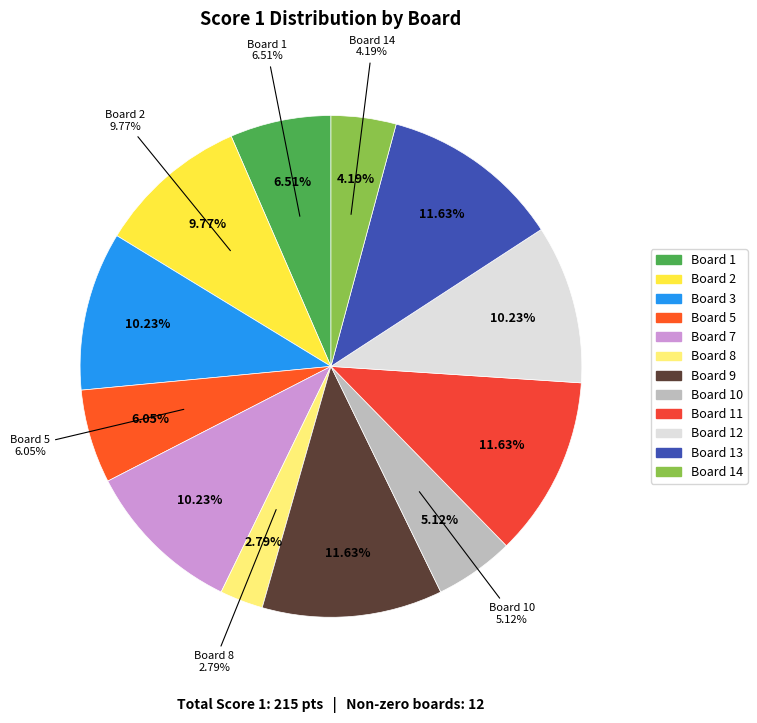

Is there a majority slice in this chart?

No